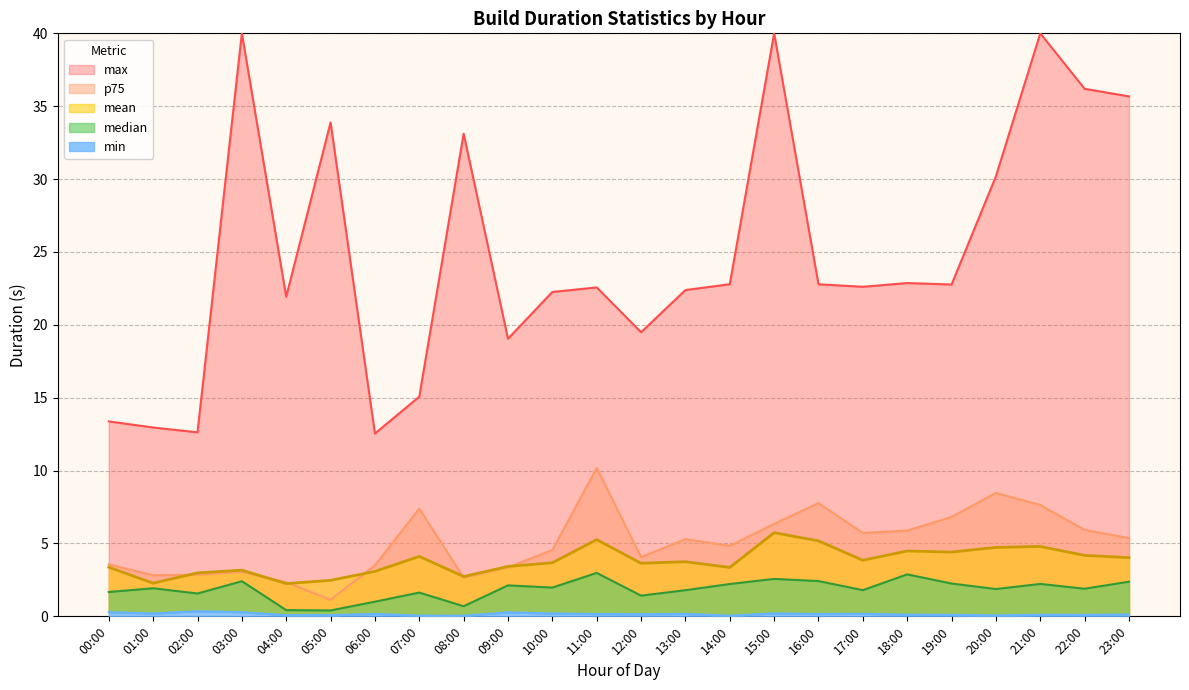

Which series has the largest total across all categories?

p75